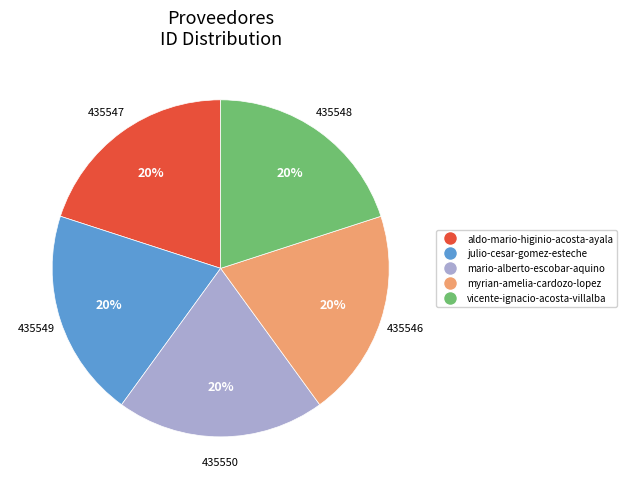

What is the ratio of the value at mario-alberto-escobar-aquino to the value at vicente-ignacio-acosta-villalba?

1.0